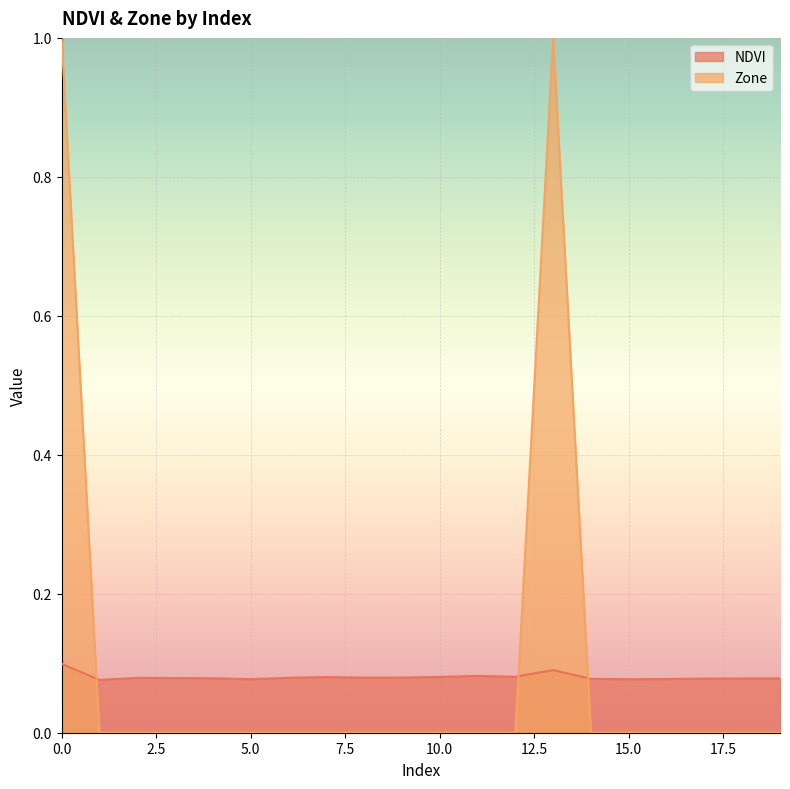

Where is the first local maximum for Zone?

13